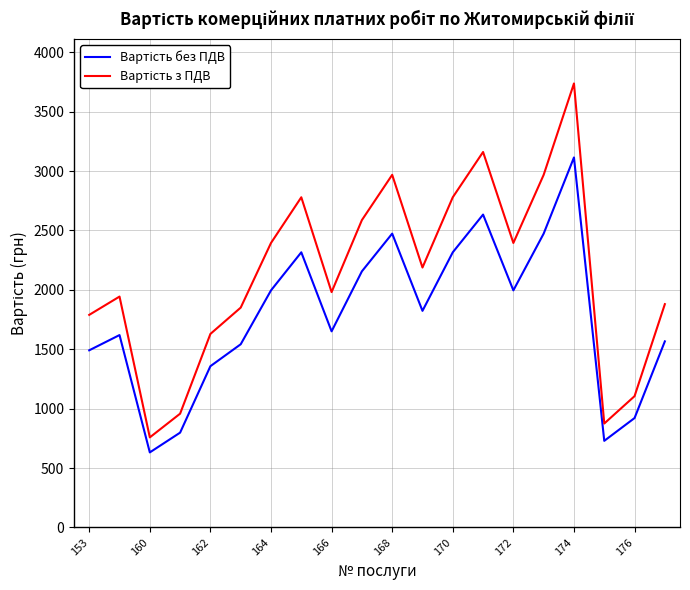

What is the greatest value displayed?

3737.6